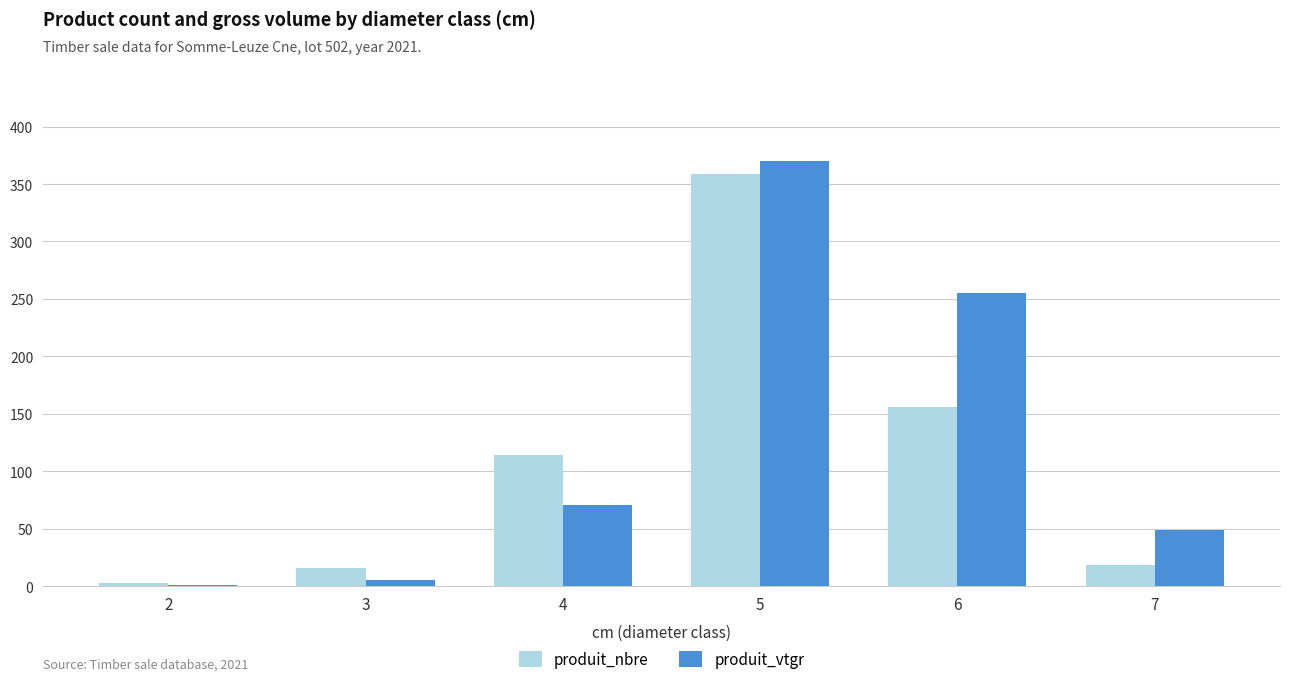

What are all the series names shown in the legend?

produit_nbre, produit_vtgr